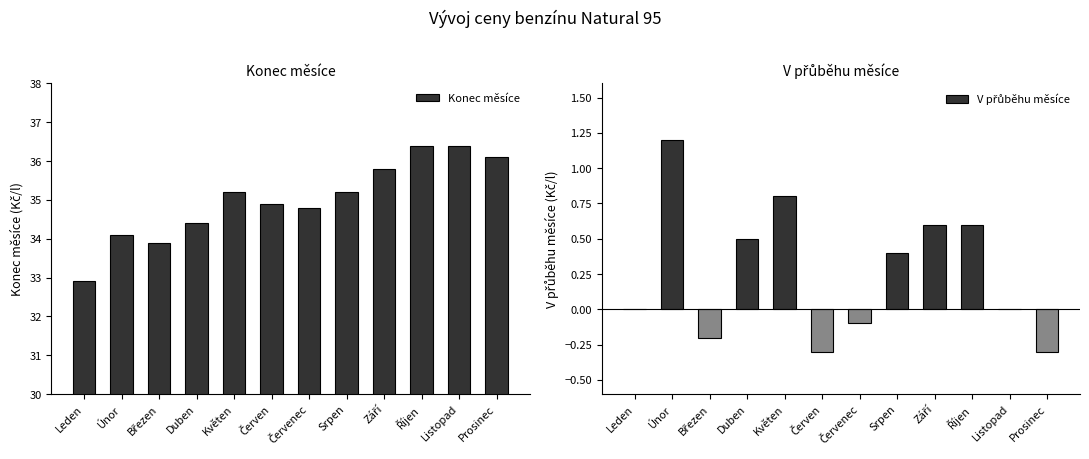

Reading left to right, extract all data points from this chart.

Konec měsíce: 32.9	34.1	33.9	34.4	35.2	34.9	34.8	35.2	35.8	36.4	36.4	36.1
V přůběhu měsíce: 0.0	1.2	-0.2	0.5	0.8	-0.3	-0.1	0.4	0.6	0.6	0.0	-0.3